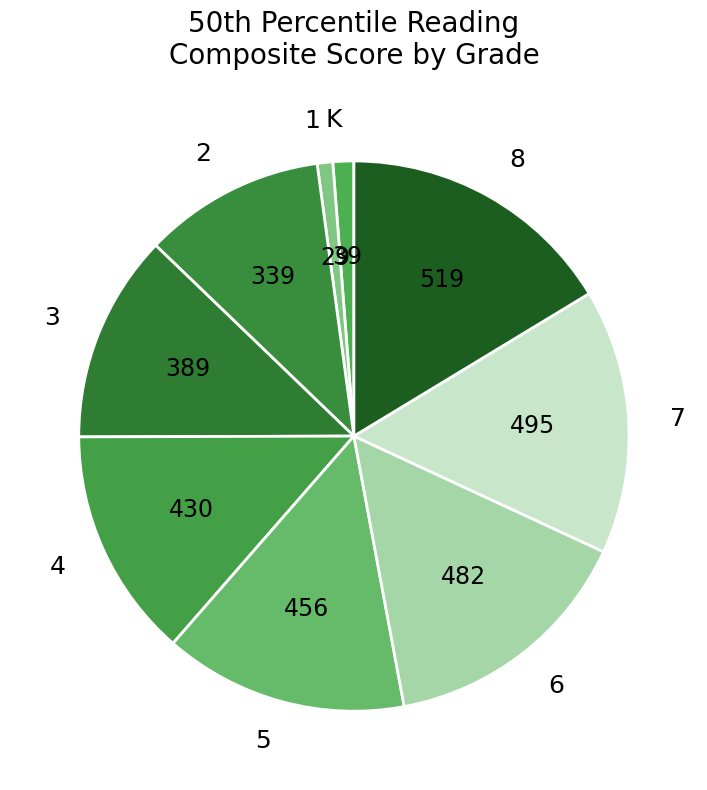

What is the ratio of the value at 3 to the value at 2?

1.1